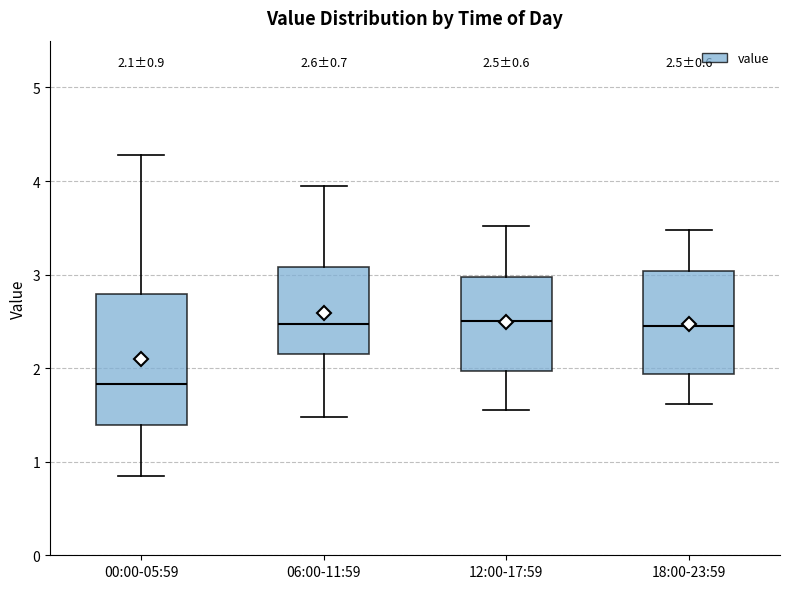

Which box is the tallest, from its lower edge to its upper edge?

00:00-05:59